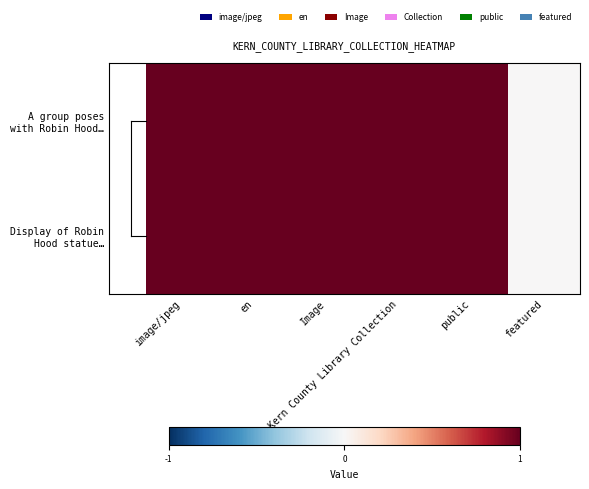

Count the number of data series in this chart.

2